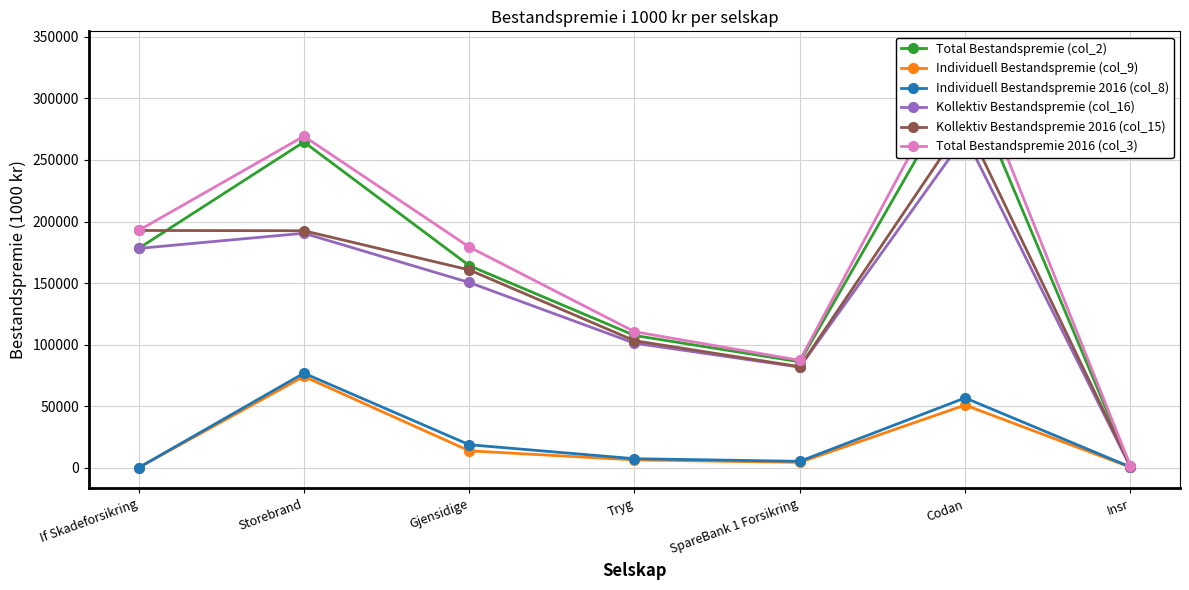

List the labels in order of Individuell Bestandspremie 2016 (col_8) value, smallest first.

If Skadeforsikring, Insr, SpareBank 1 Forsikring, Tryg, Gjensidige, Codan, Storebrand